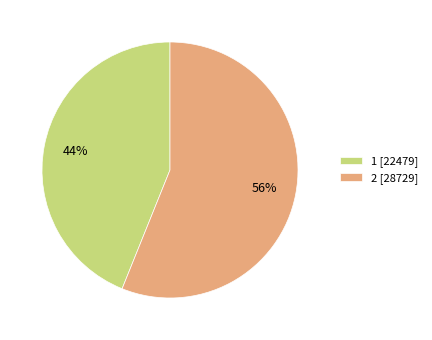

Between 2 and 1, which is larger?

2